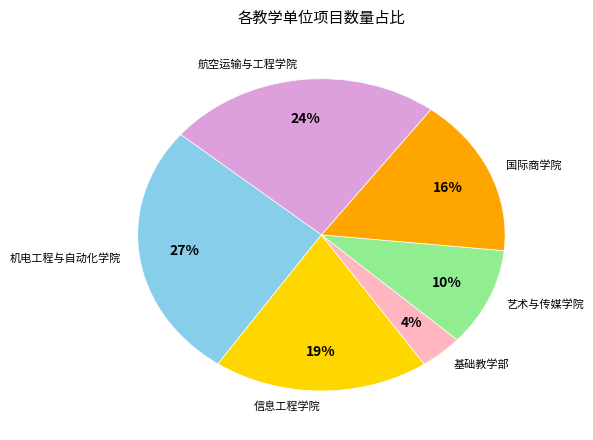

Do 机电工程与自动化学院 and 信息工程学院 together represent more than half of the pie?

No